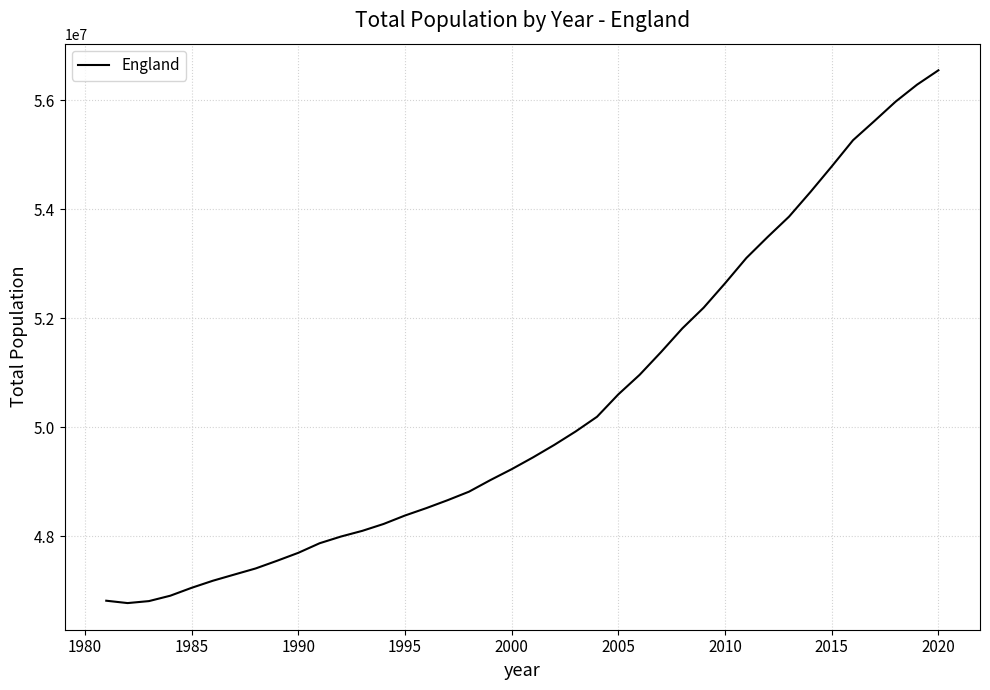

Is this an area chart (filled region under the line)?

No